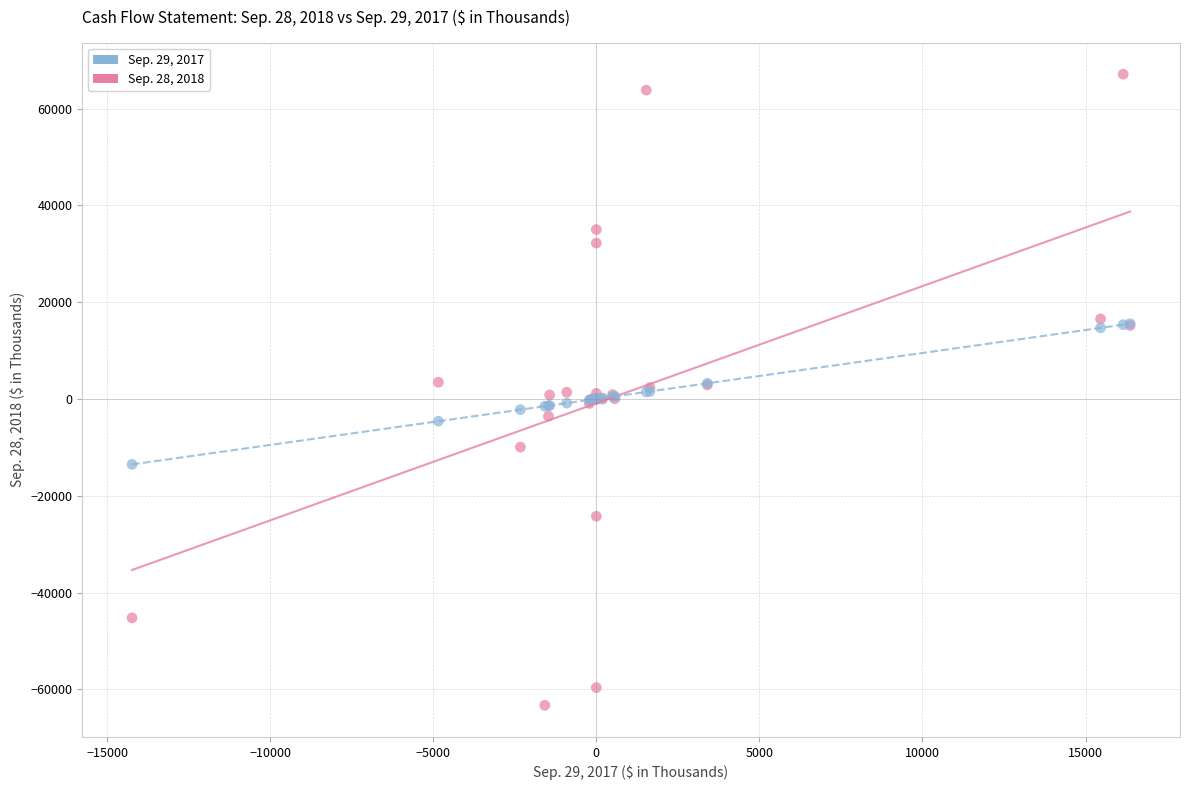

What are all the series names shown in the legend?

Sep. 29, 2017, Sep. 28, 2018